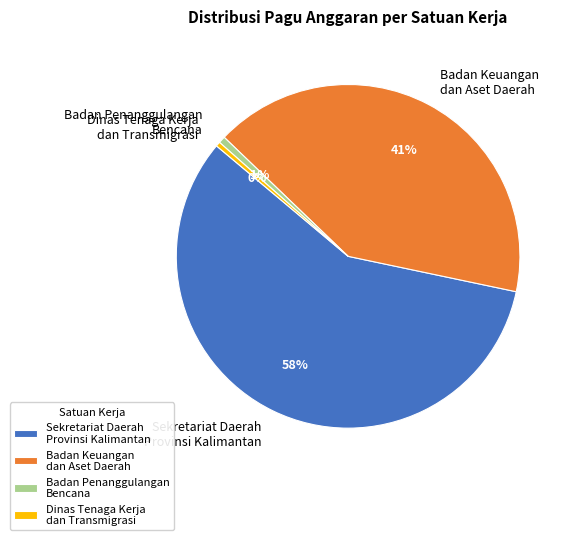

Do Badan Penanggulangan Bencana and Dinas Tenaga Kerja dan Transmigrasi together represent more than half of the pie?

No